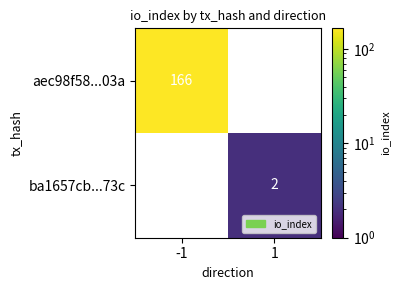

How many series are shown in this chart?

2